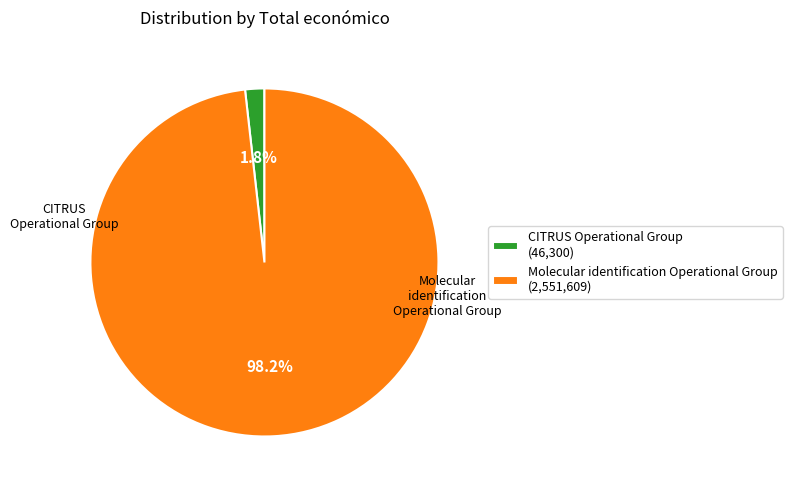

Does CITRUS Operational Group (46,300) account for over 50% of the chart?

No